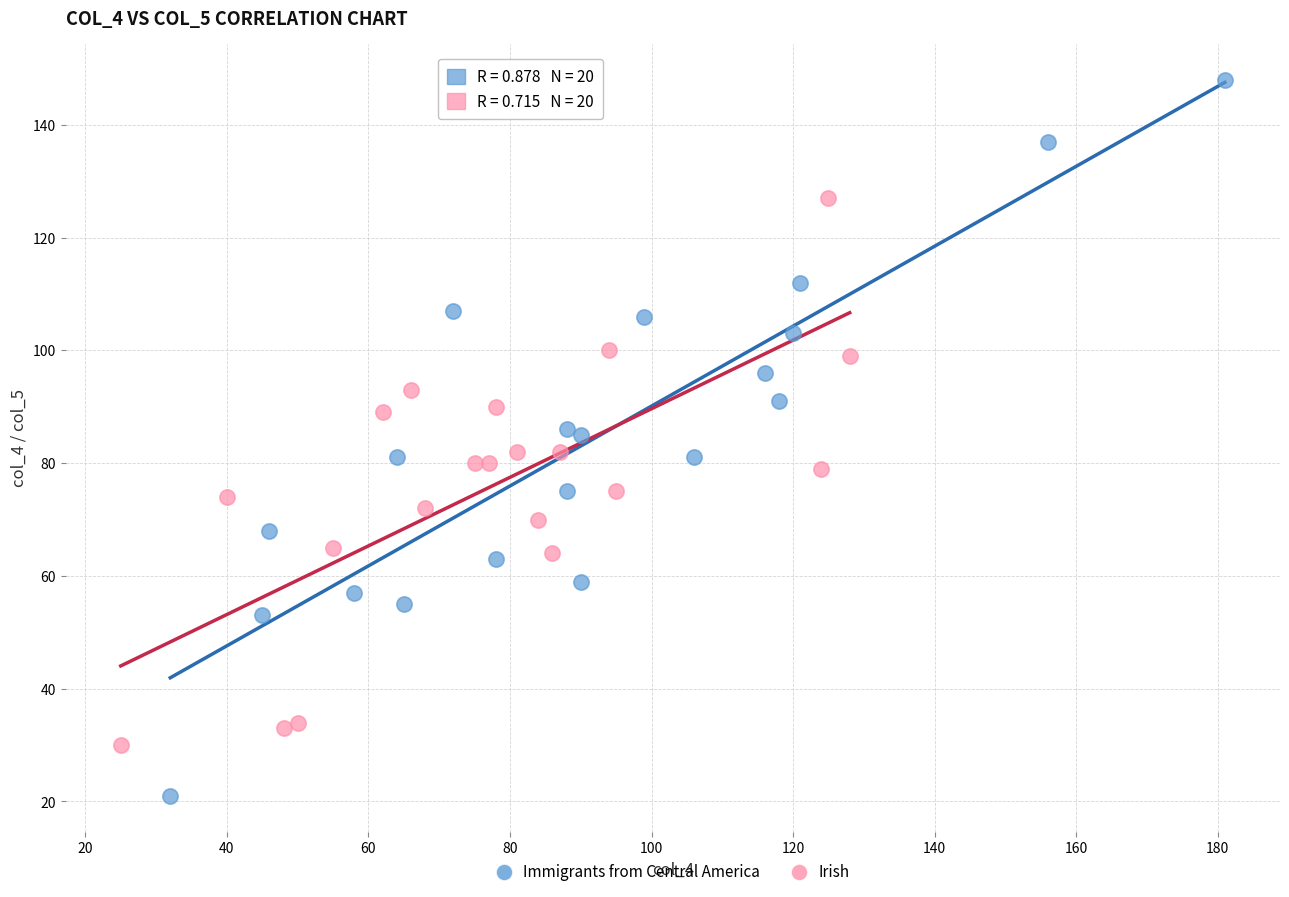

Which series reaches the maximum Y coordinate?

Immigrants from Central America